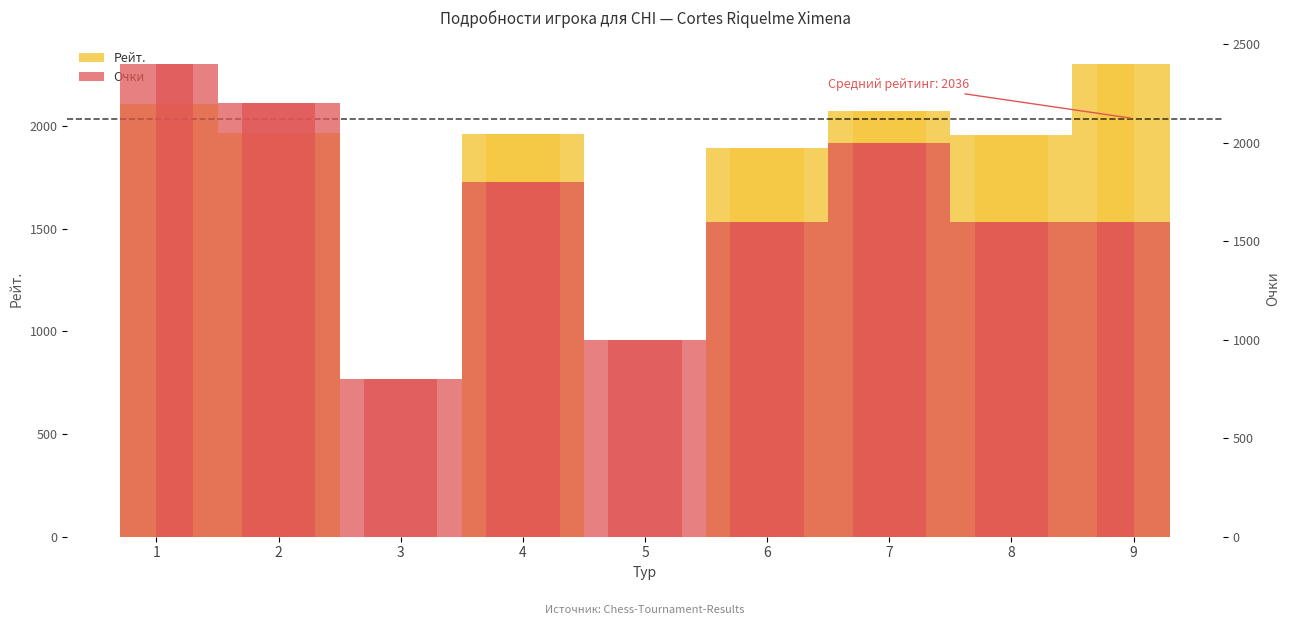

Rank the series by their maximum value, from highest to lowest.

Очки, Рейт.